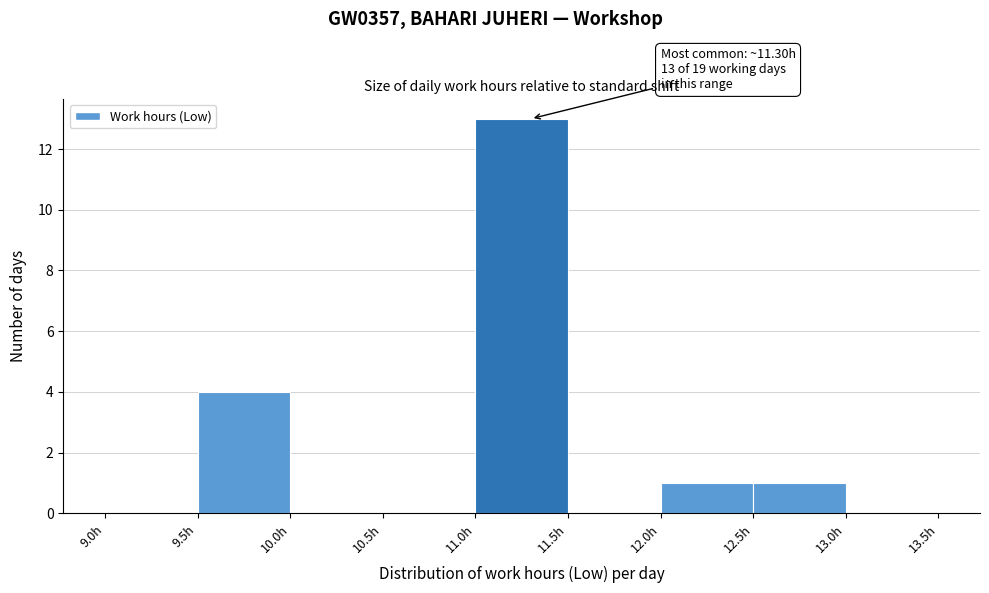

Over which range of the x-axis is the bar tallest?

11.0 to 11.5